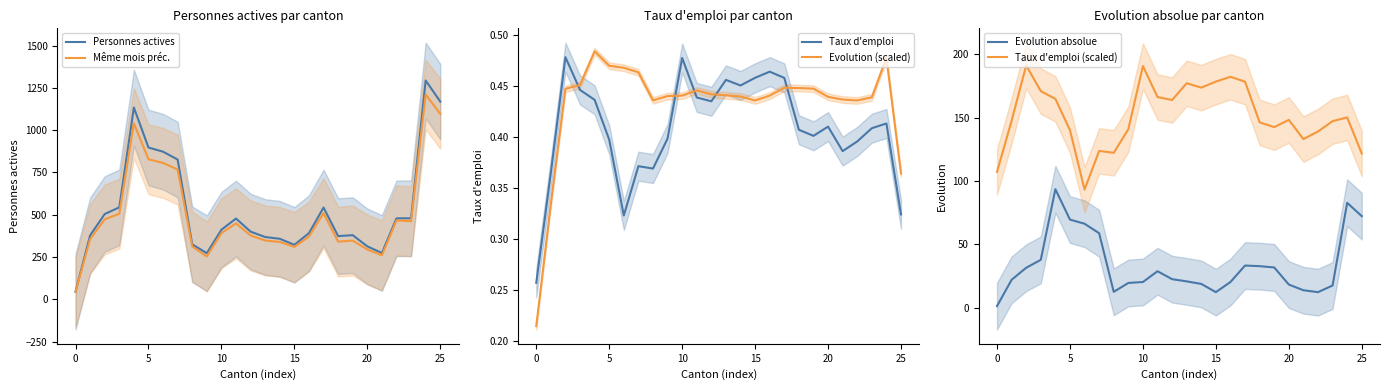

At which category is the sum across all series the highest?

24